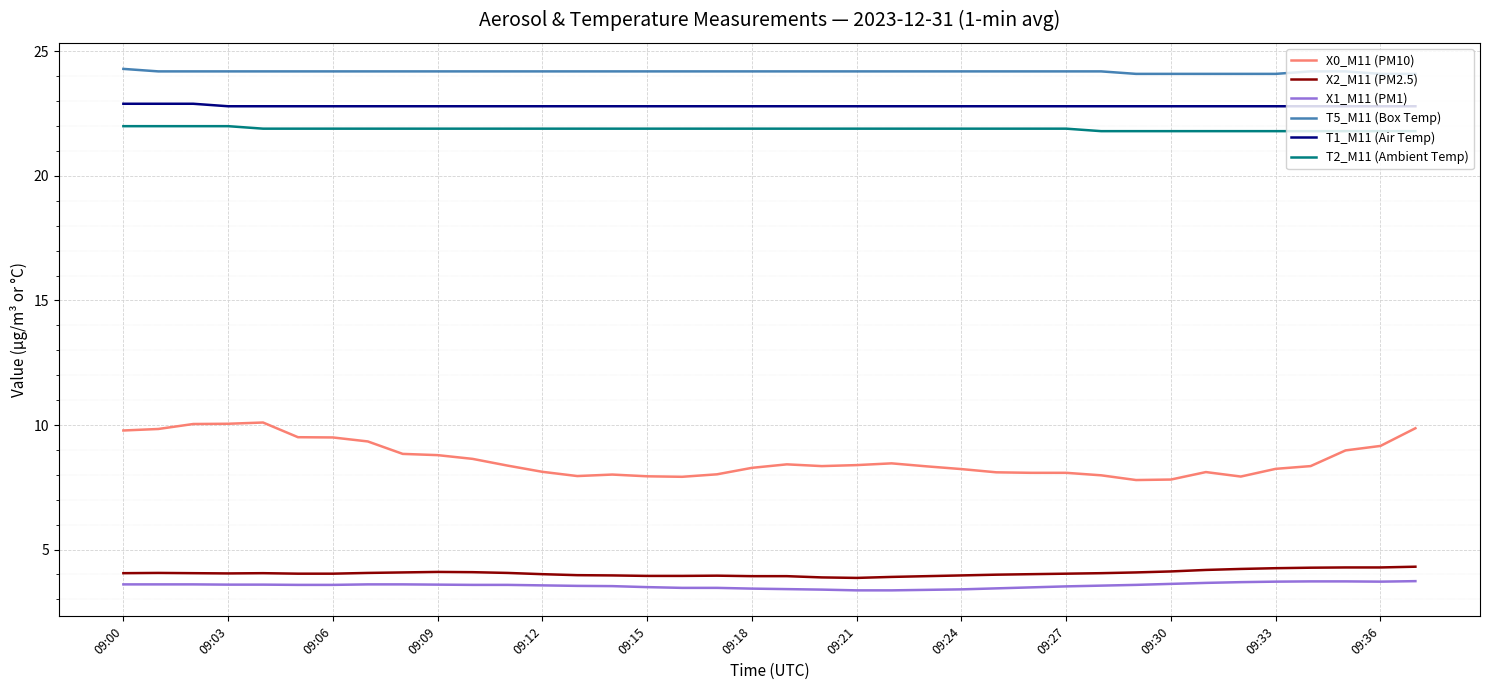

What is the average value of the T1_M11 (Air Temp) series?

22.8